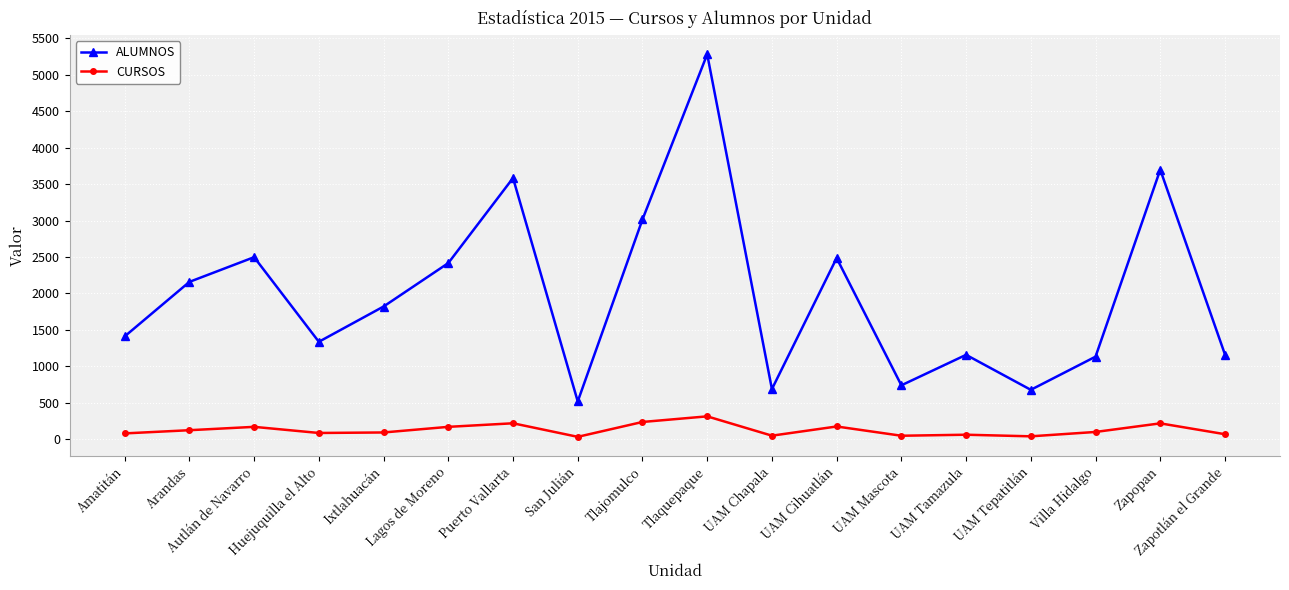

Which series changed the most between UAM Cihuatlán and Zapotlán el Grande?

ALUMNOS